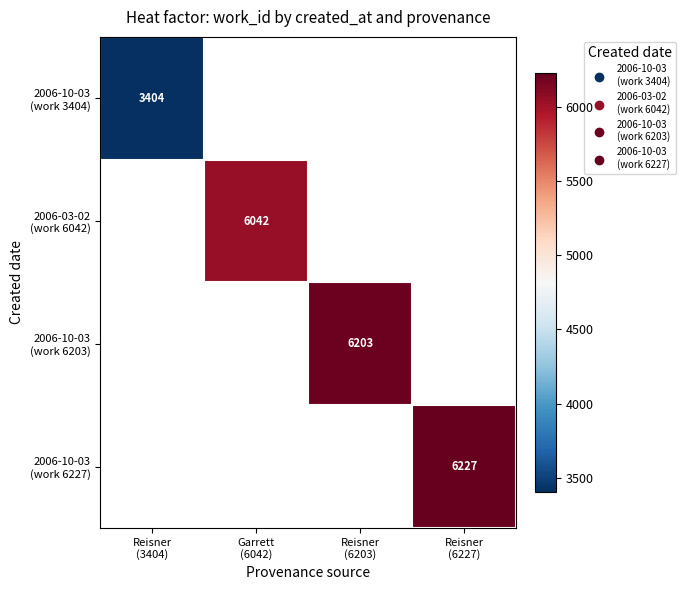

Is the value of 2006-10-03 (work 6227) at Garrett (6042) greater than the value of 2006-10-03 (work 3404) at Garrett (6042)?

No